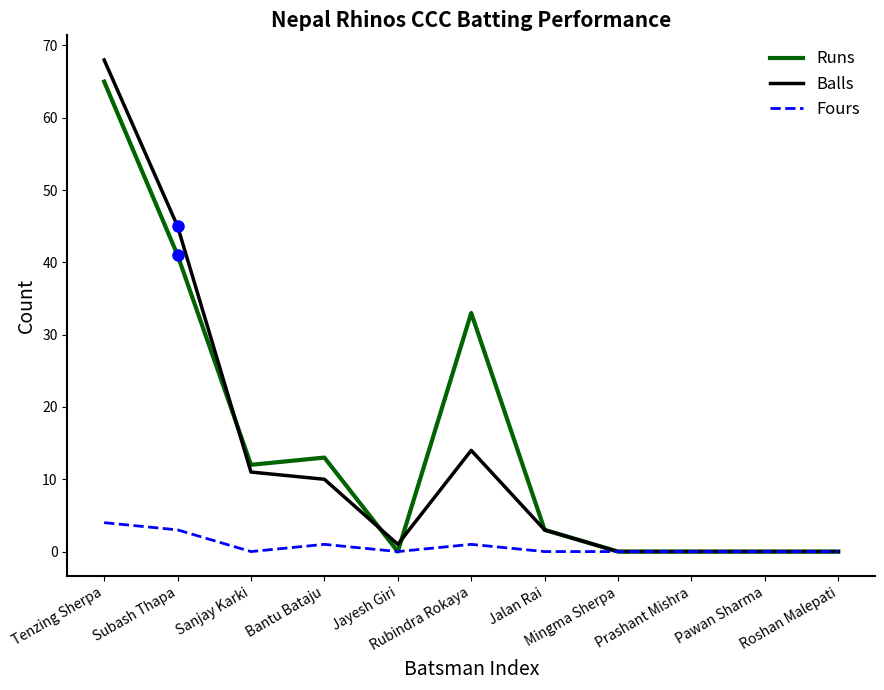

Where is the first local maximum for Fours?

Bantu Bataju